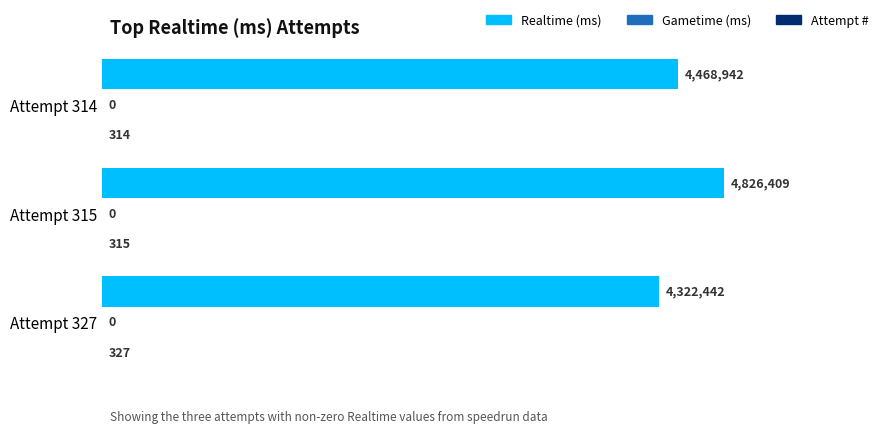

How many bars are there in each group?

3